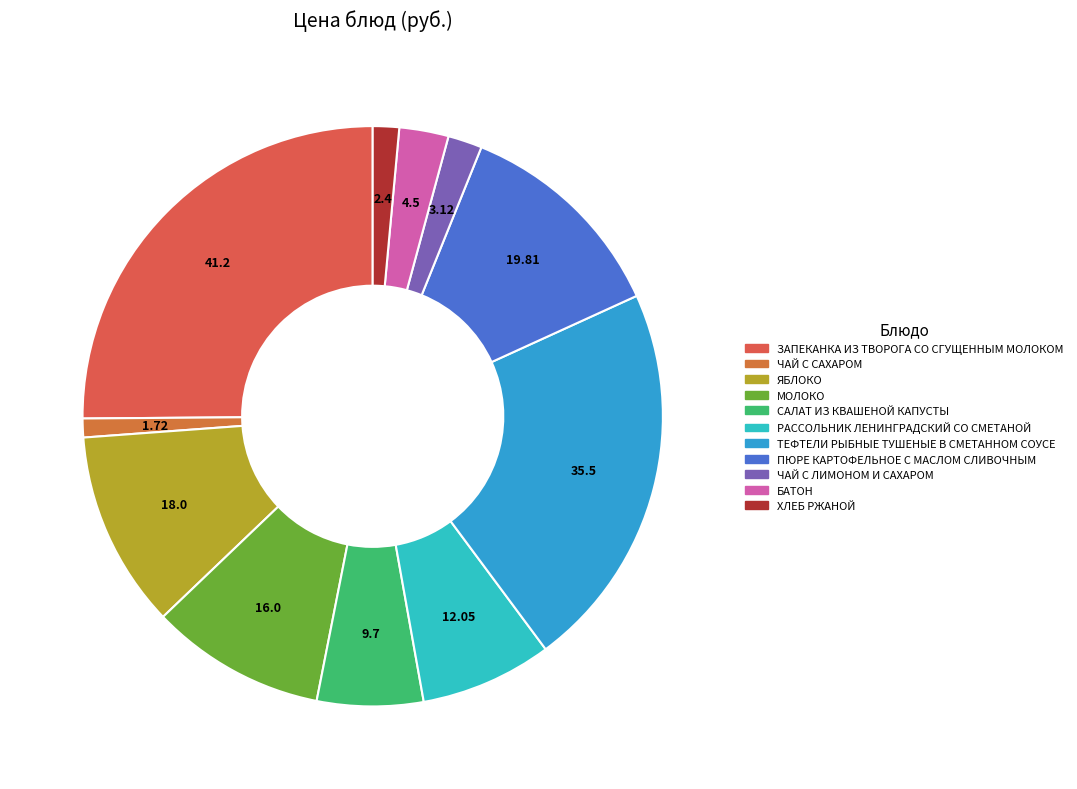

To the nearest percent, what is the average slice percentage?

9%